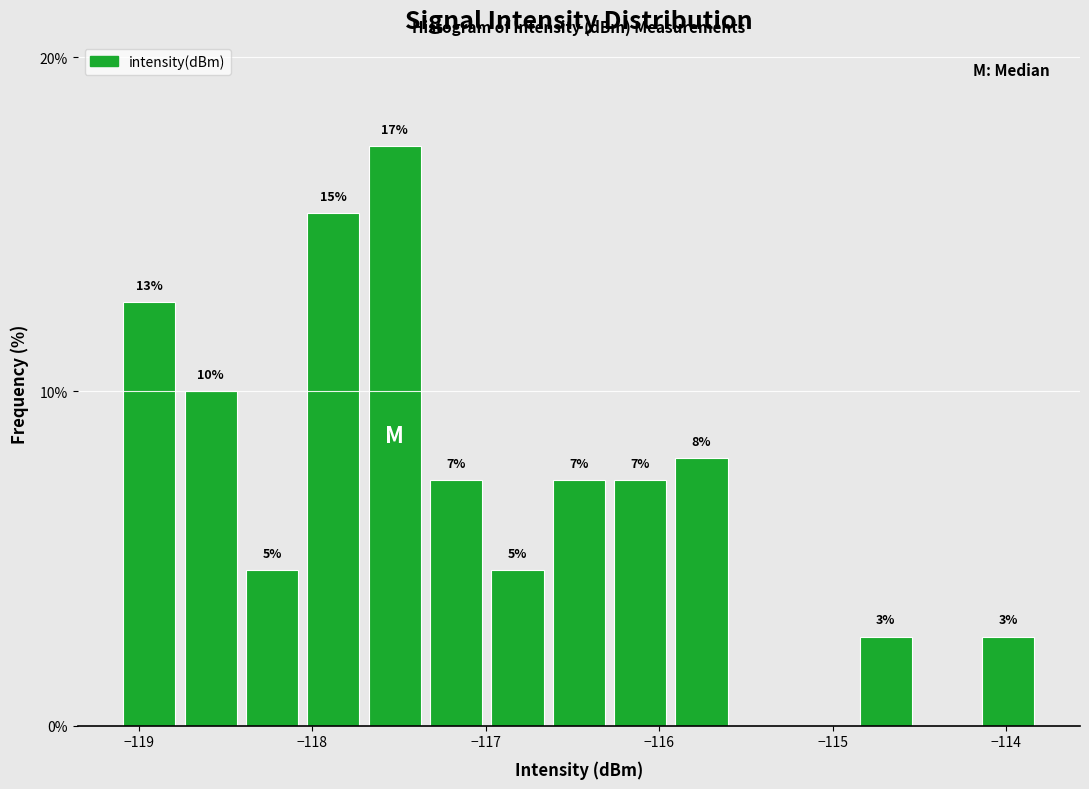

Around what value on the x-axis is the tallest bar? Give the approximate position of its centre, as read against the axis.

-117.5